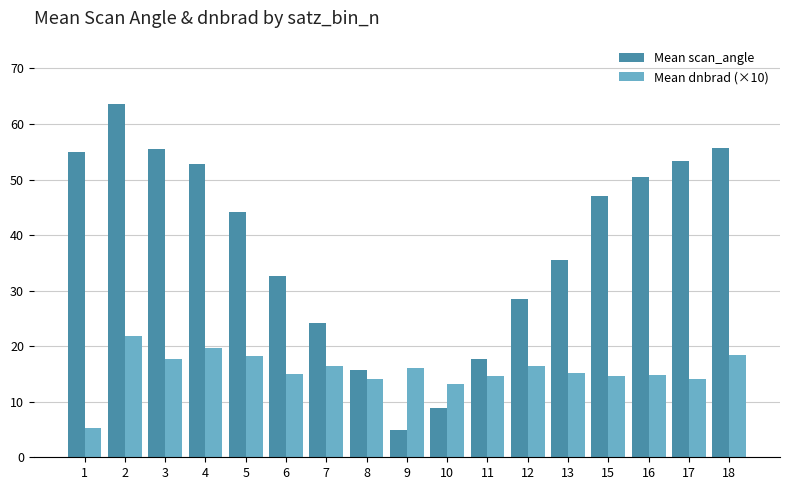

Is the value of Mean scan_angle at 7 greater than the value of Mean dnbrad (×10) at 8?

Yes